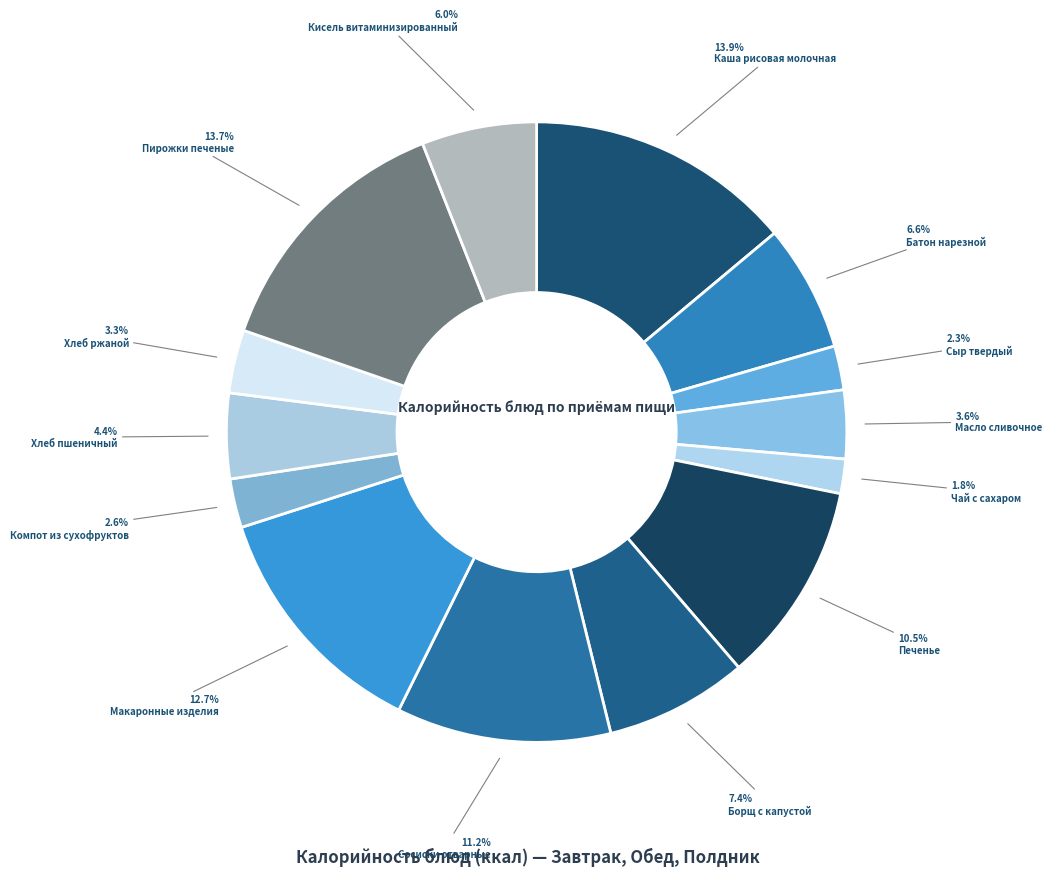

To the nearest percent, what is the average slice percentage?

7%